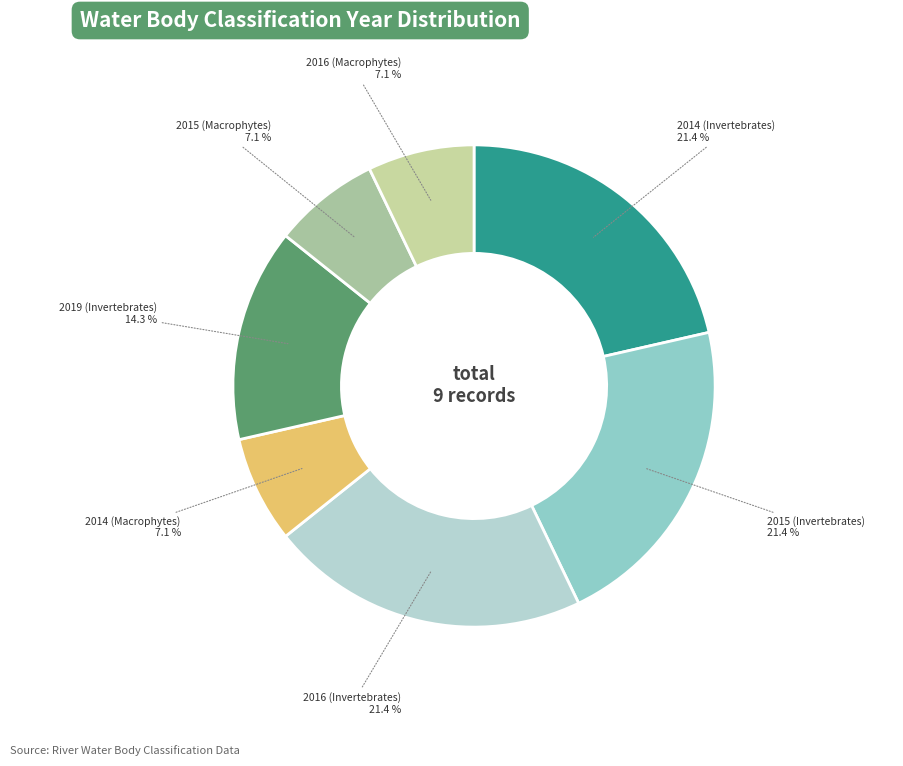

Count the number of slices in the pie.

7